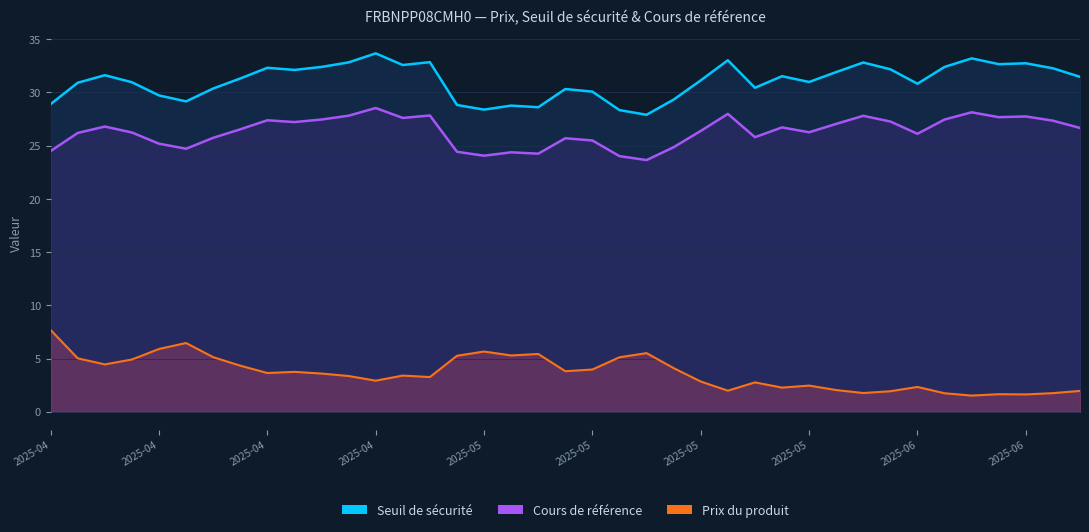

What is the maximum value shown in the chart?

33.7